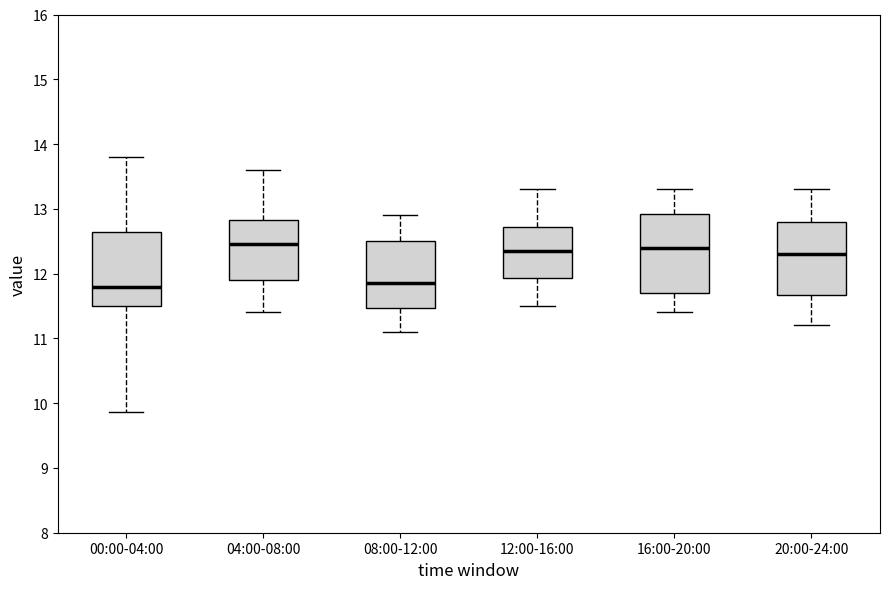

Reading left to right, read every box against the y-axis: the position of its median line, the range the box covers, and the ends of its whiskers. The values are not printed on the chart, so give them approximately, as read against the axis.

00:00-04:00: median 11.8, box 11.5 to 12.6, whiskers 9.9 to 13.8
04:00-08:00: median 12.5, box 11.9 to 12.8, whiskers 11.4 to 13.6
08:00-12:00: median 11.9, box 11.5 to 12.5, whiskers 11.1 to 12.9
12:00-16:00: median 12.4, box 11.9 to 12.7, whiskers 11.5 to 13.3
16:00-20:00: median 12.4, box 11.7 to 12.9, whiskers 11.4 to 13.3
20:00-24:00: median 12.3, box 11.7 to 12.8, whiskers 11.2 to 13.3